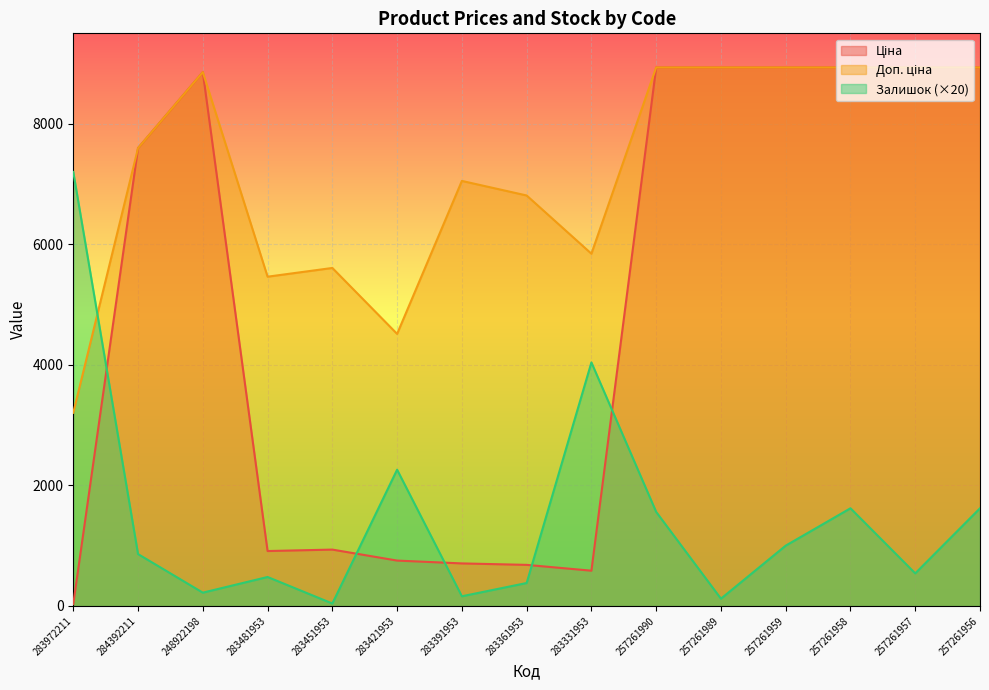

Where is the first local maximum for Залишок?

283481953